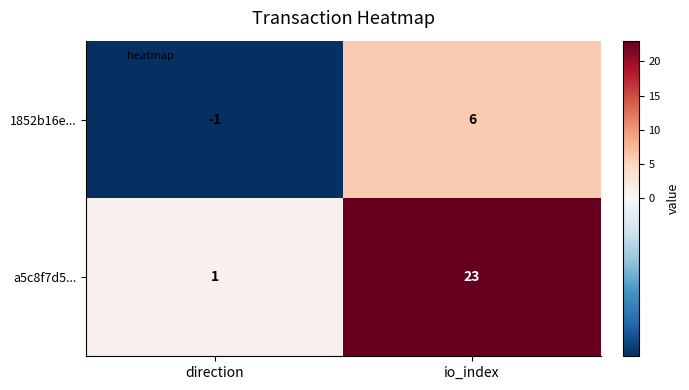

Which label corresponds to the largest value in the chart?

io_index